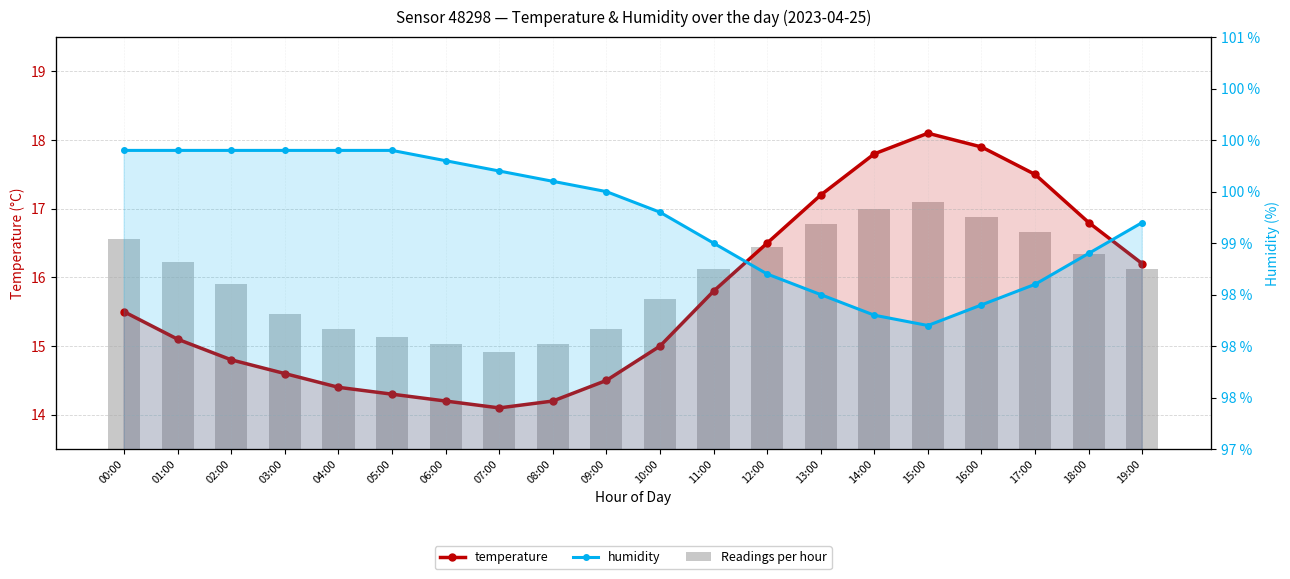

What position from the right is 10:00?

10